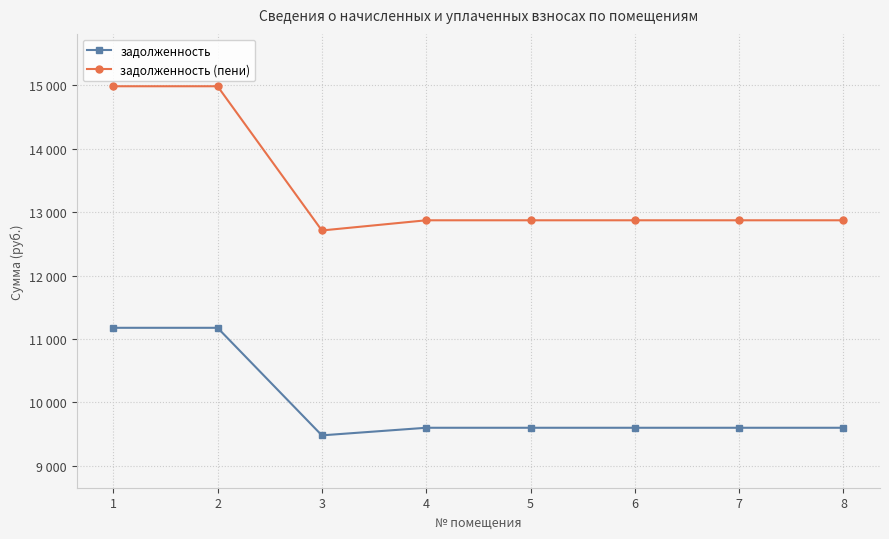

What is the difference between the maximum and minimum values in the задолженность series?

1696.6